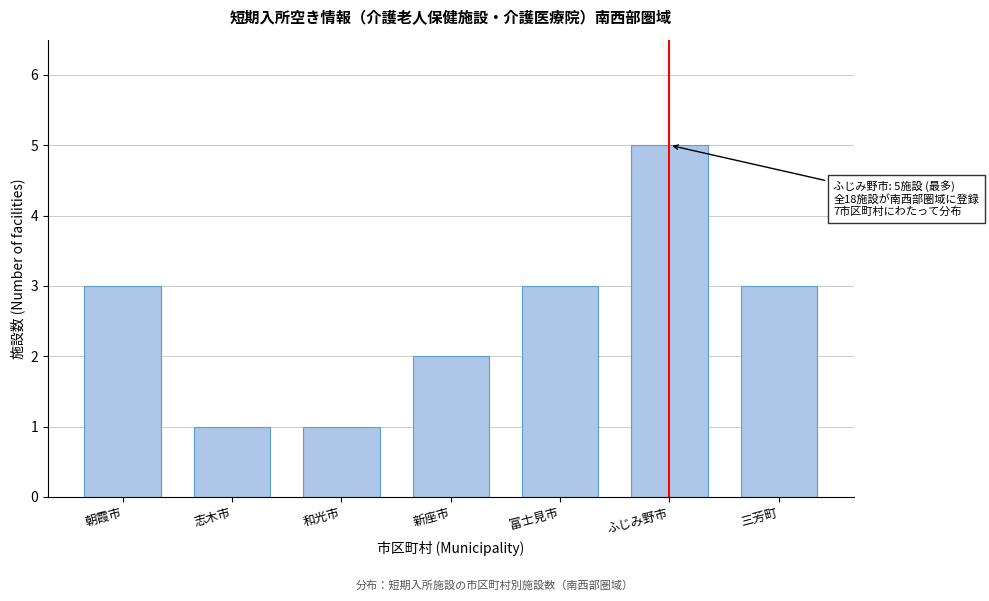

Reading right to left, list all the values displayed in this chart.

三芳町=3	ふじみ野市=5	富士見市=3	新座市=2	和光市=1	志木市=1	朝霞市=3